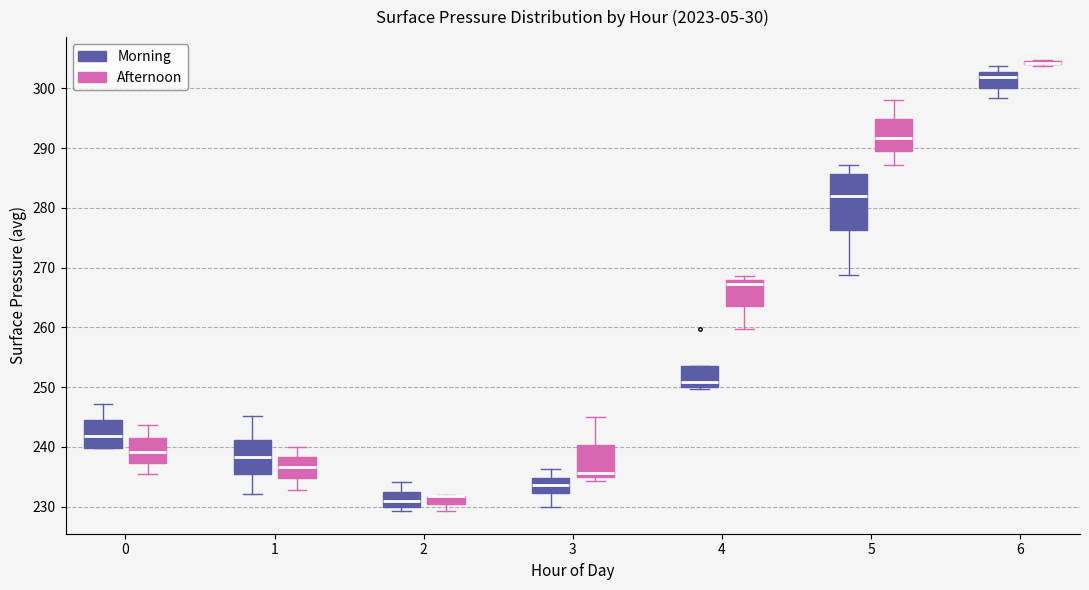

Which box is the tallest, from its lower edge to its upper edge?

5 (Morning)